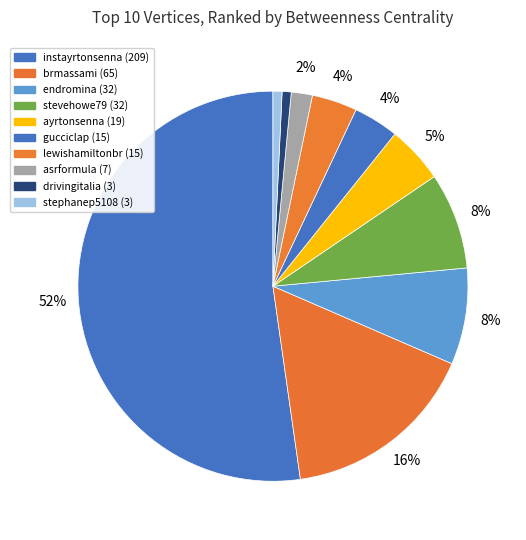

How many segments does this pie chart have?

10